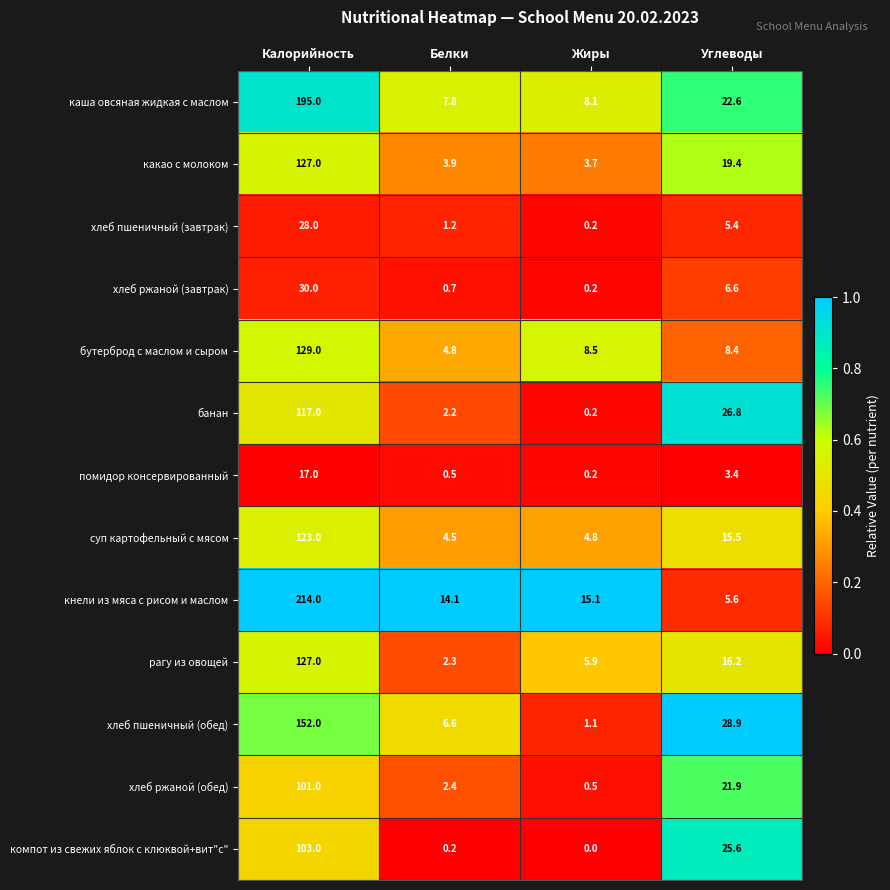

At which label does хлеб ржаной (обед) first exceed 21?

Калорийность